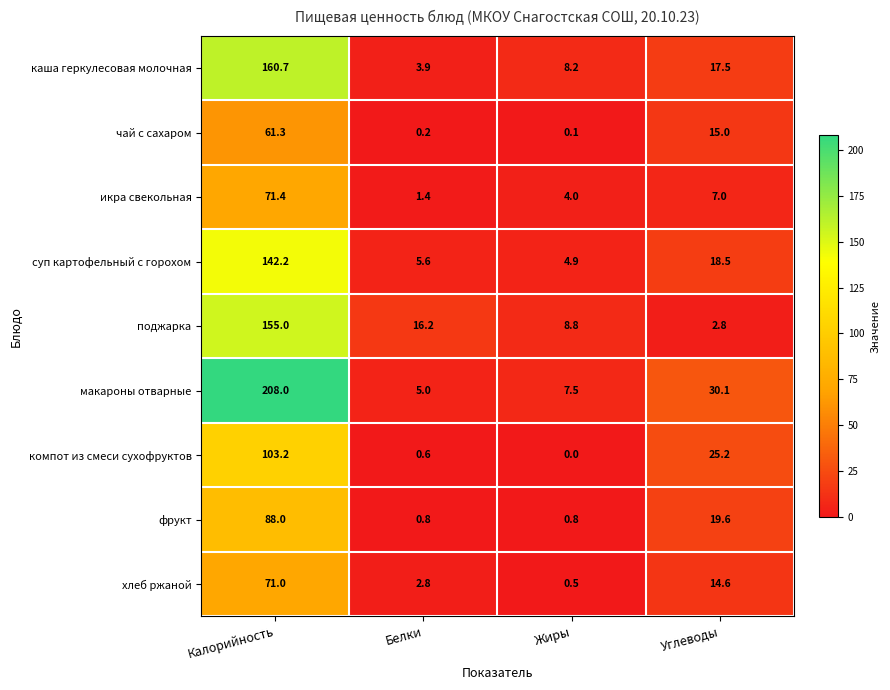

What is the total value across all series at Жиры?

34.8